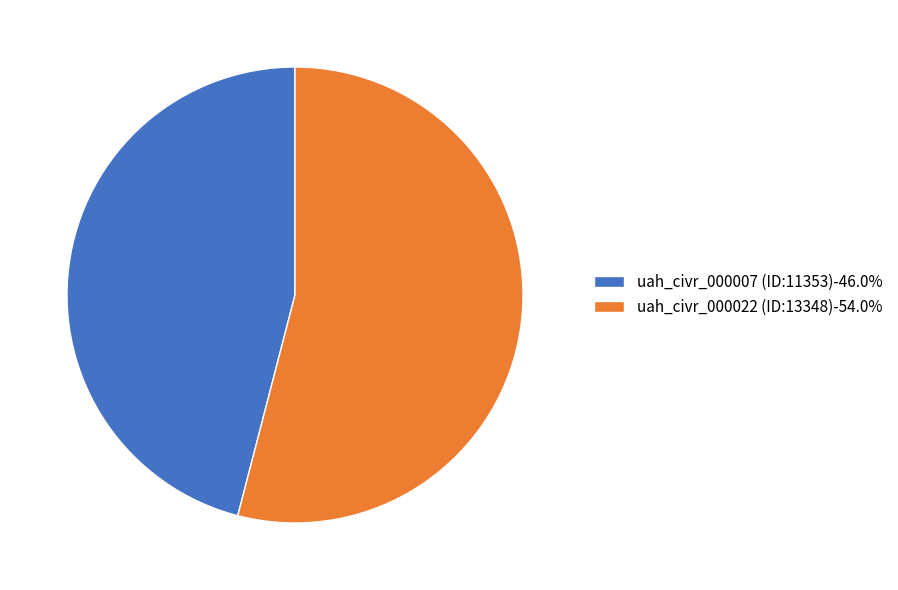

Combined, do uah_civr_000022 (ID:13348)-54.0% and uah_civr_000007 (ID:11353)-46.0% account for over 50%?

Yes